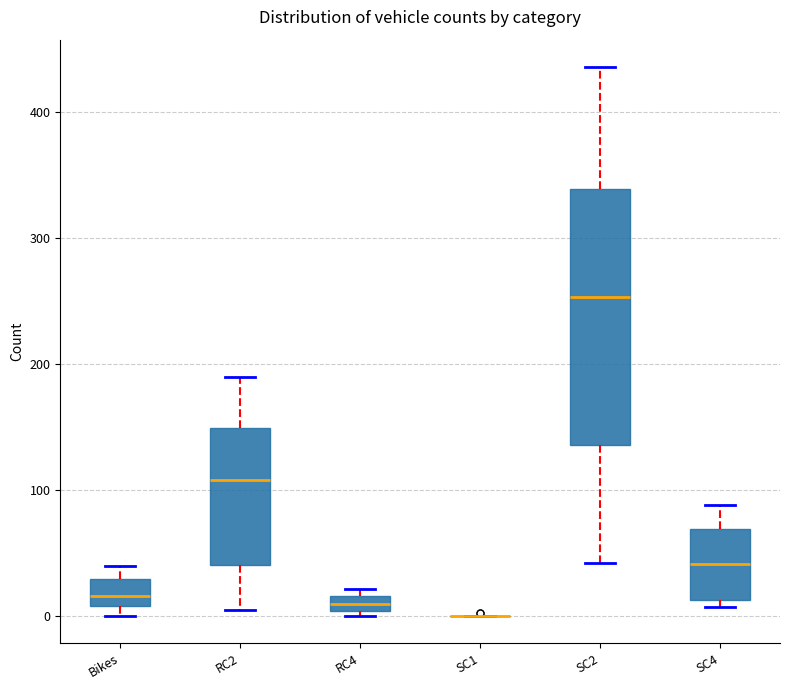

Comparing the boxes themselves (not the whiskers), which one is the tallest?

SC2